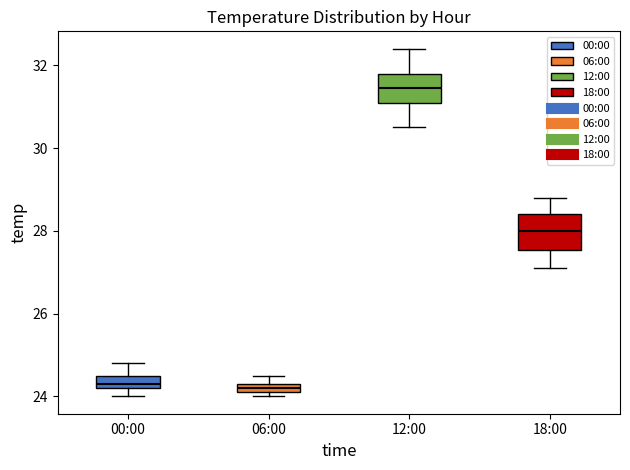

Which box's median line is the highest?

12:00